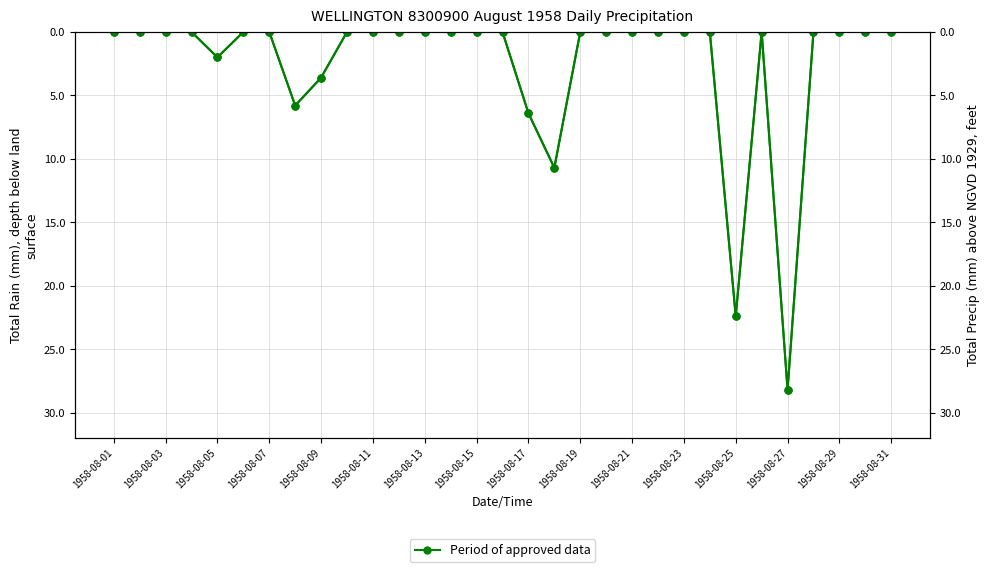

How many interior local peaks (higher than both neighbors) does the data have?

5